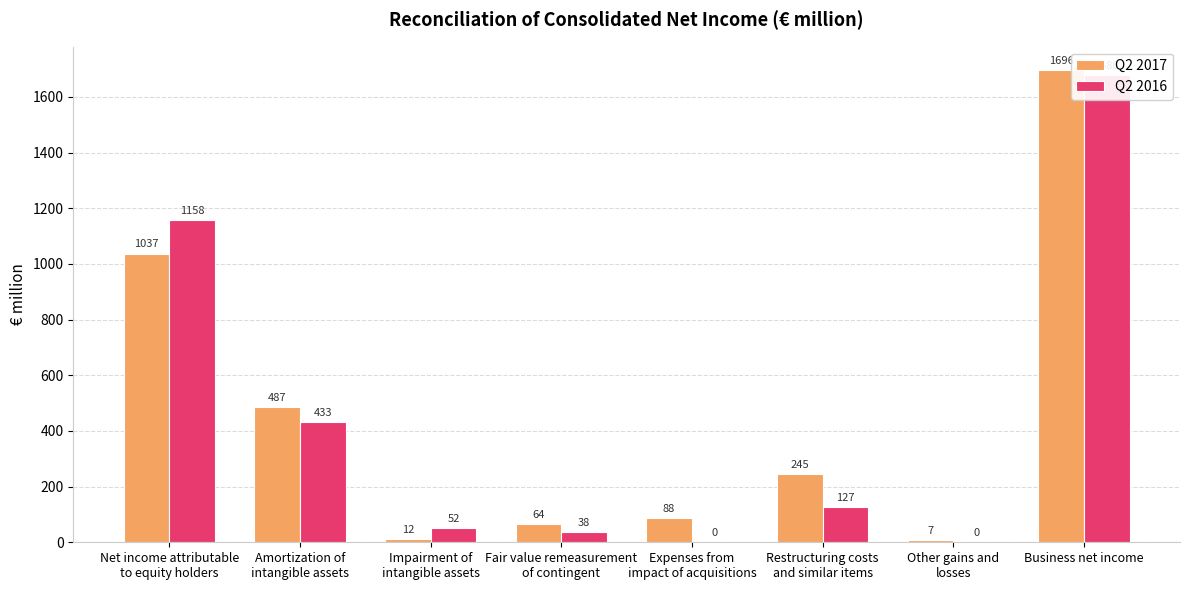

What is the spread (max minus min) of values at Fair value remeasurement
of contingent?

26